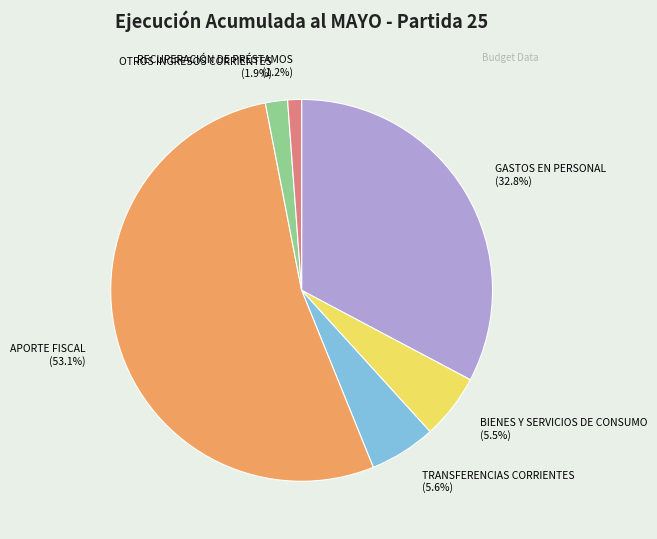

Approximately how many times larger is the value at BIENES Y SERVICIOS DE CONSUMO compared to GASTOS EN PERSONAL?

0.2